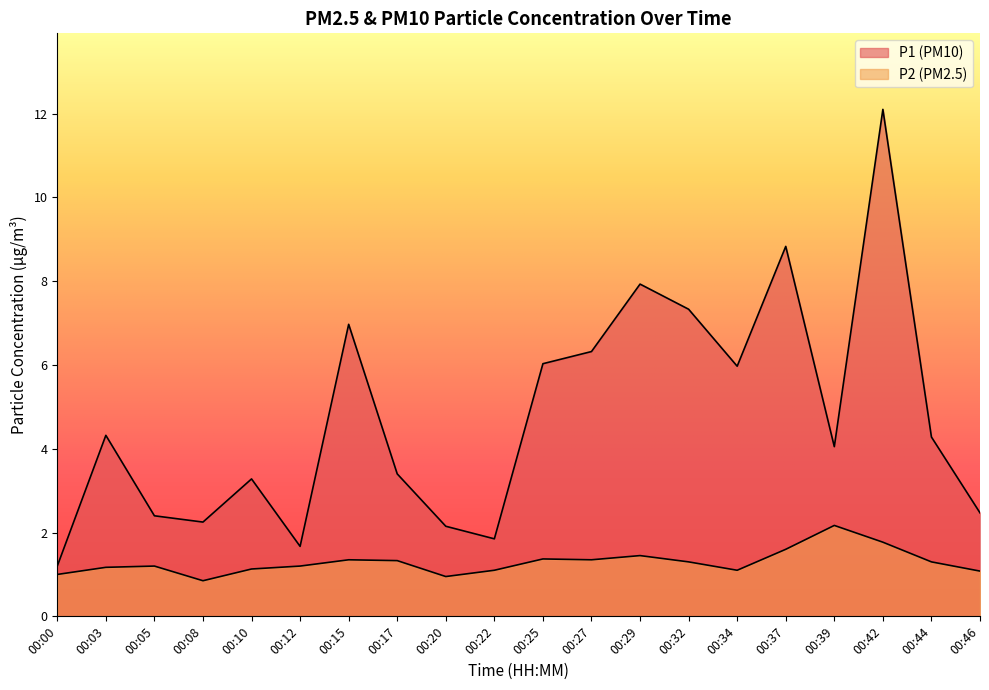

How many interior local valleys does the P2 series have?

4